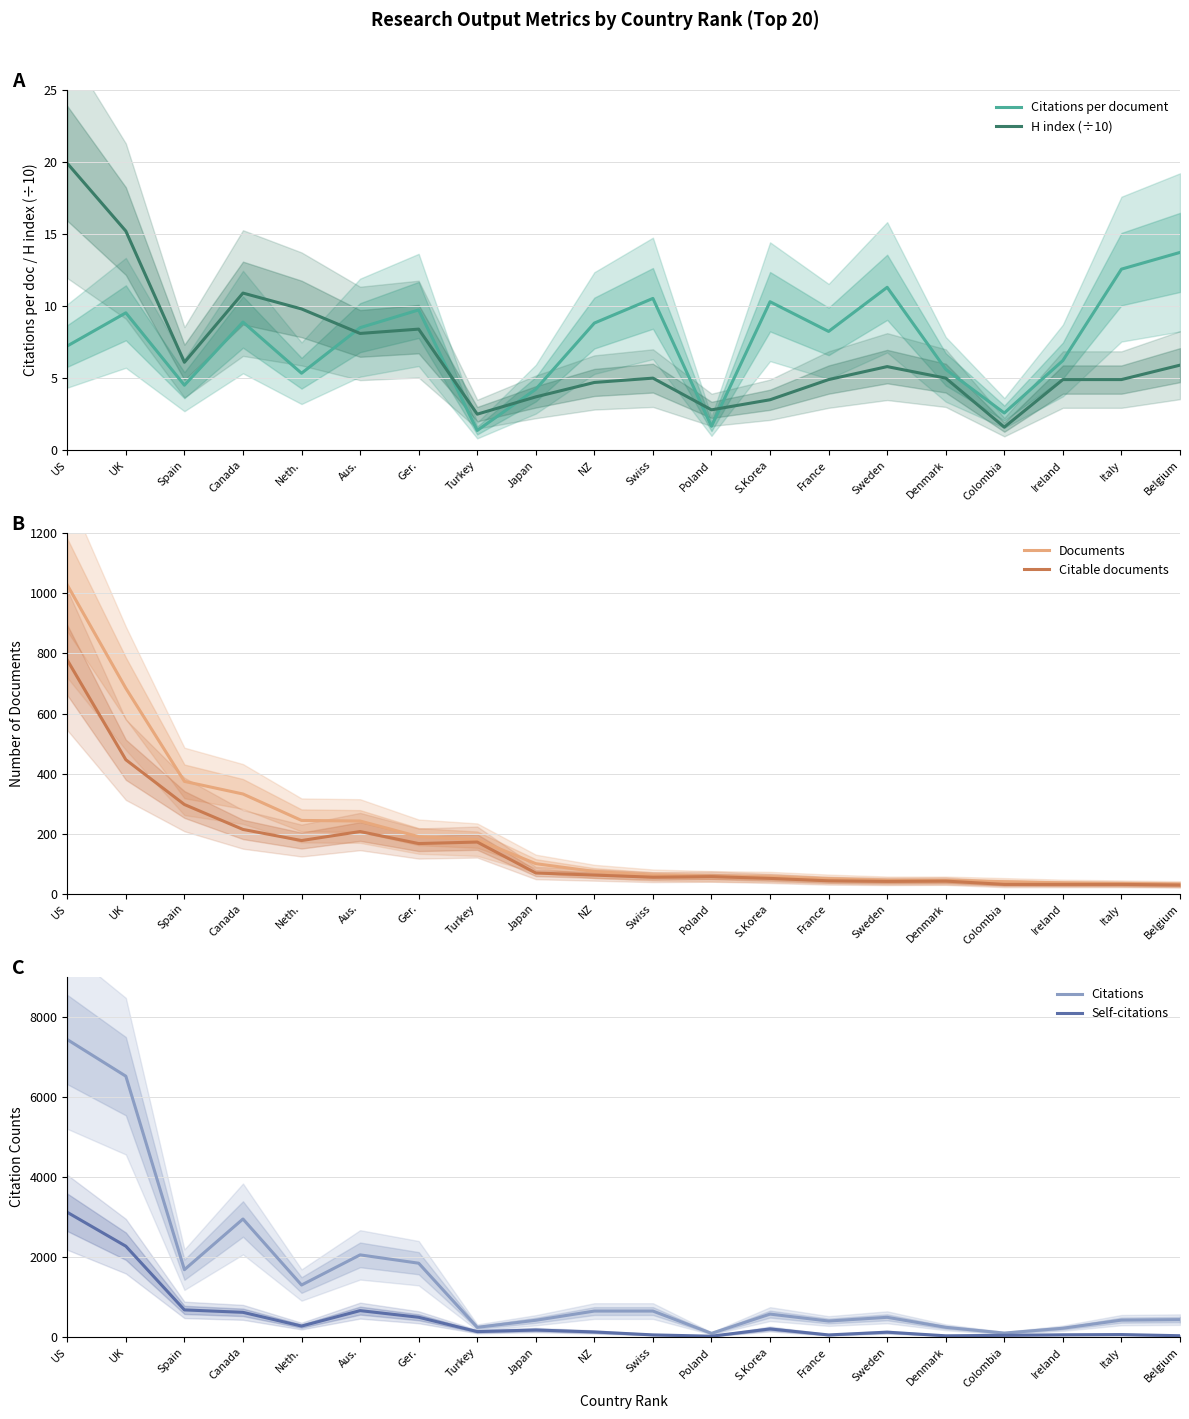

True or false: H index (÷10) and Self-citations cross at least once.

False